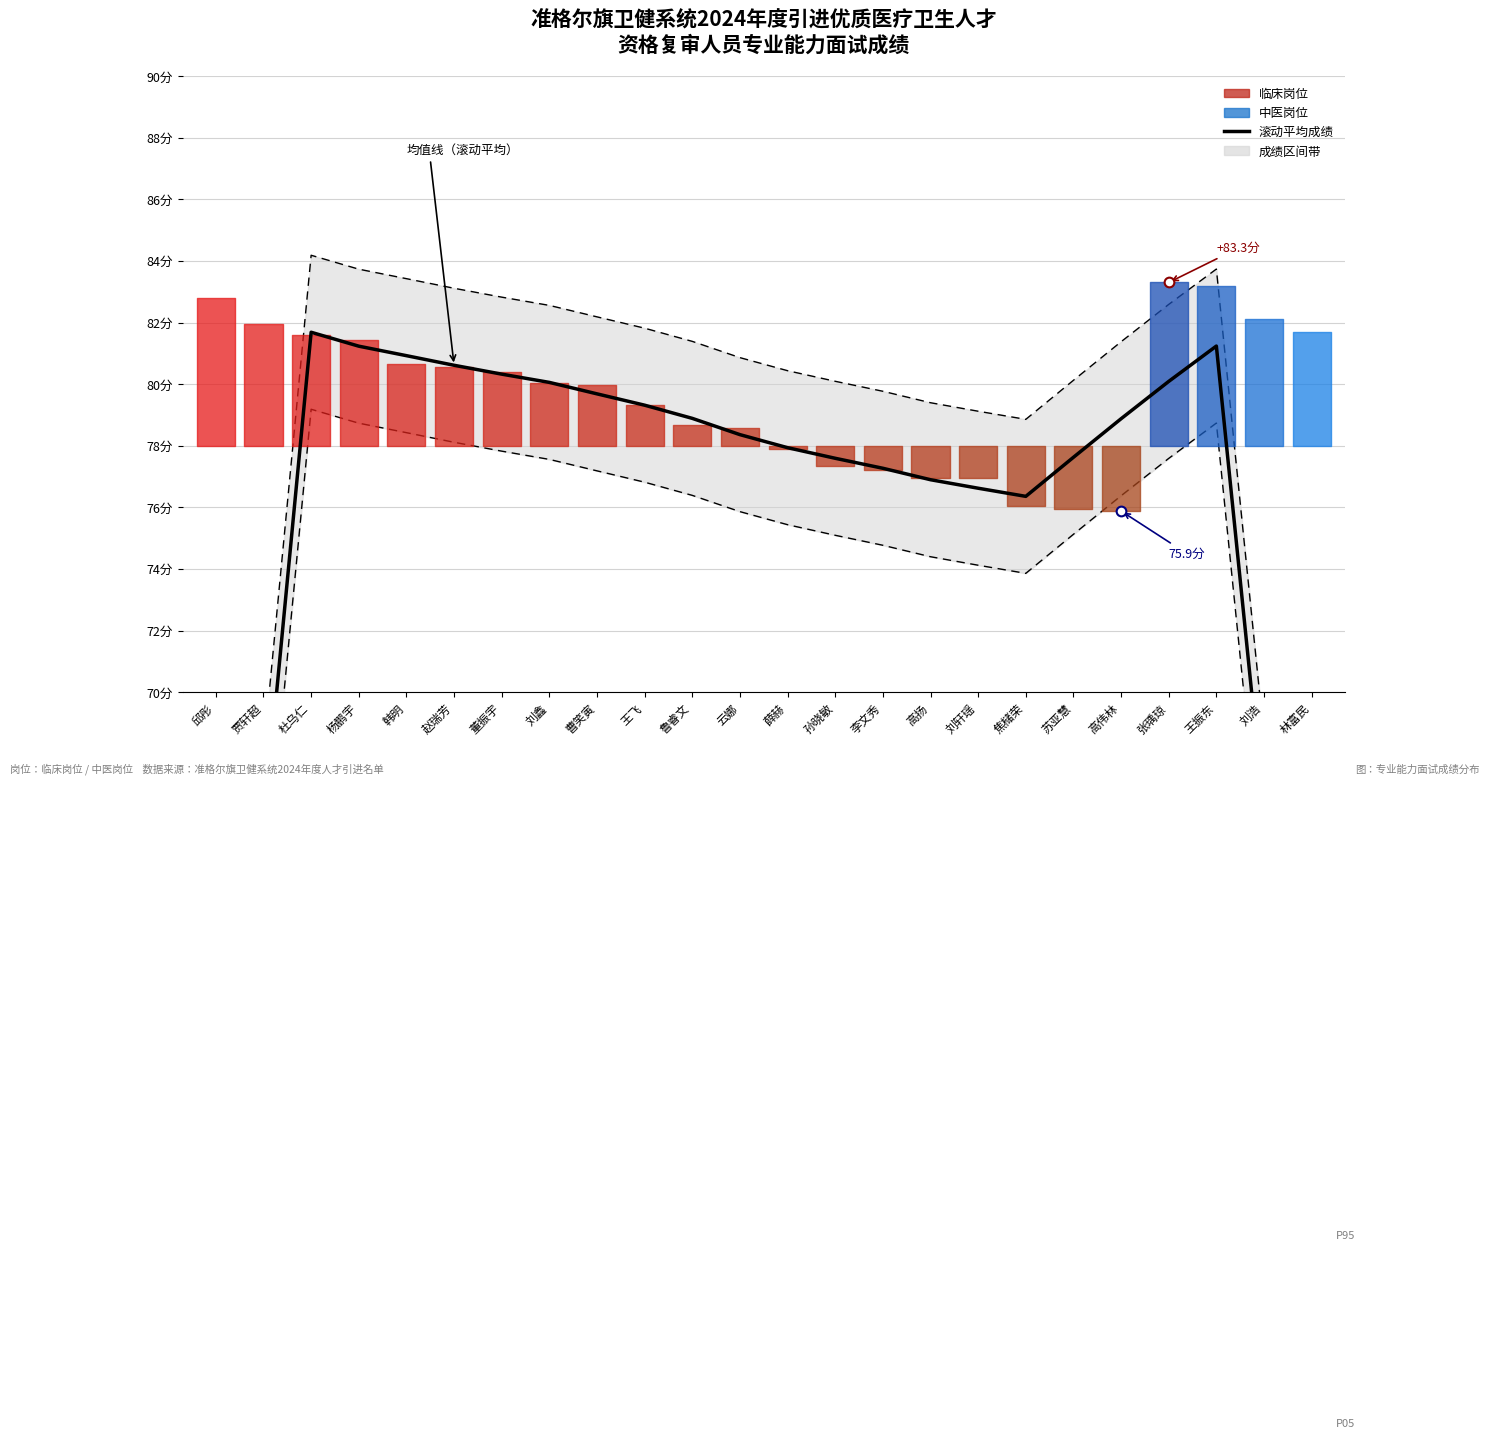

True or false: the data shows 65.6 at 贾轩超.

True